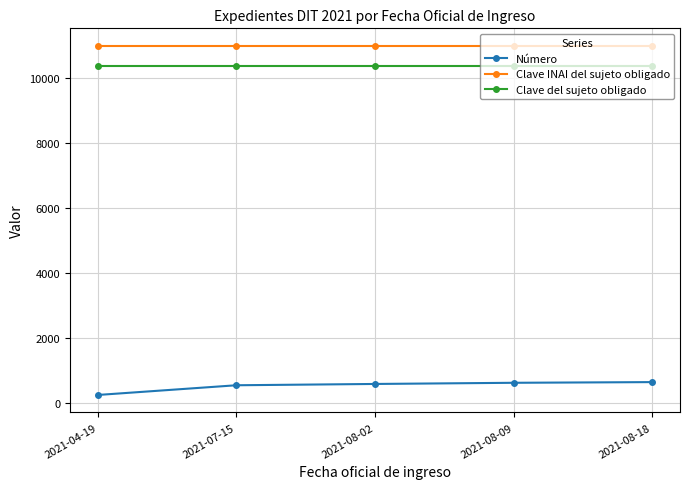

List the series in order of their peak value, highest first.

Clave INAI del sujeto obligado, Clave del sujeto obligado, Número